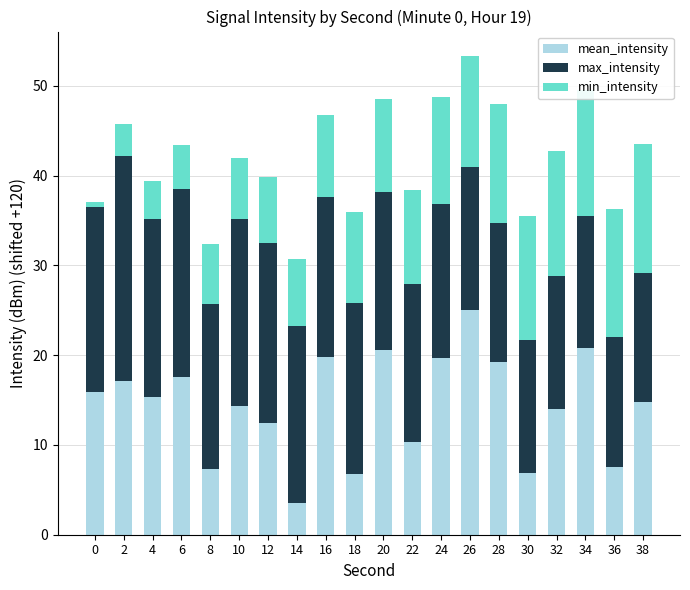

At which category is the sum across all series the highest?

26